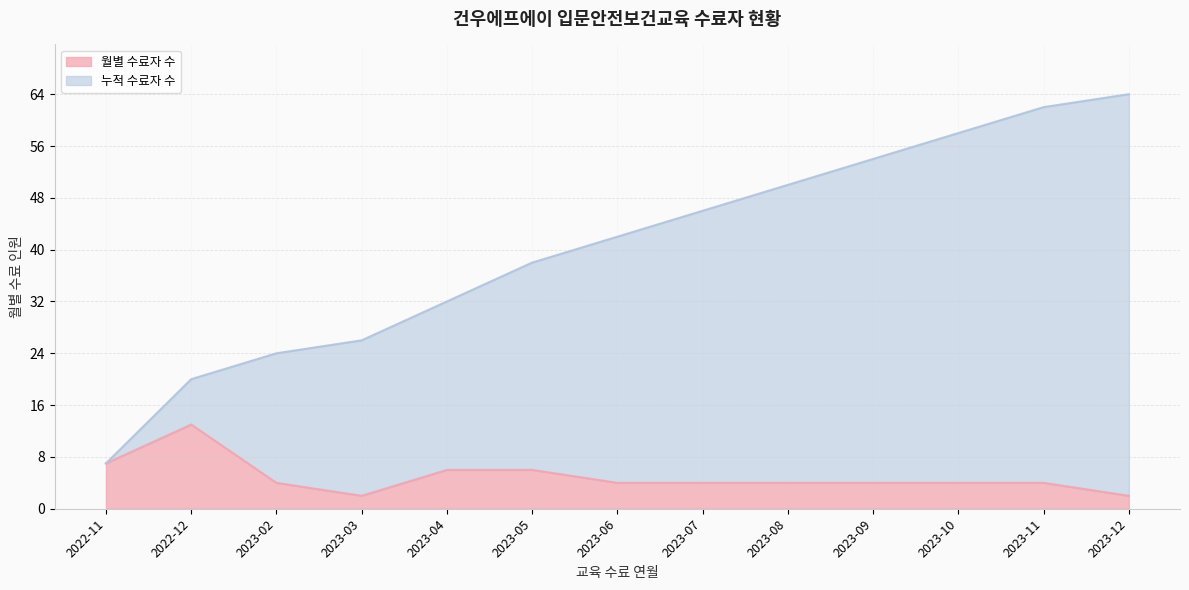

What is the label of the 3rd point from the left?

2023-02